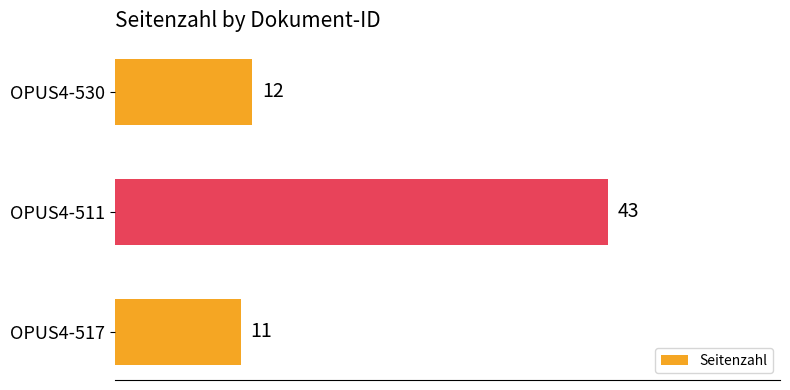

Are the bars grouped side by side (vs. stacked)?

No